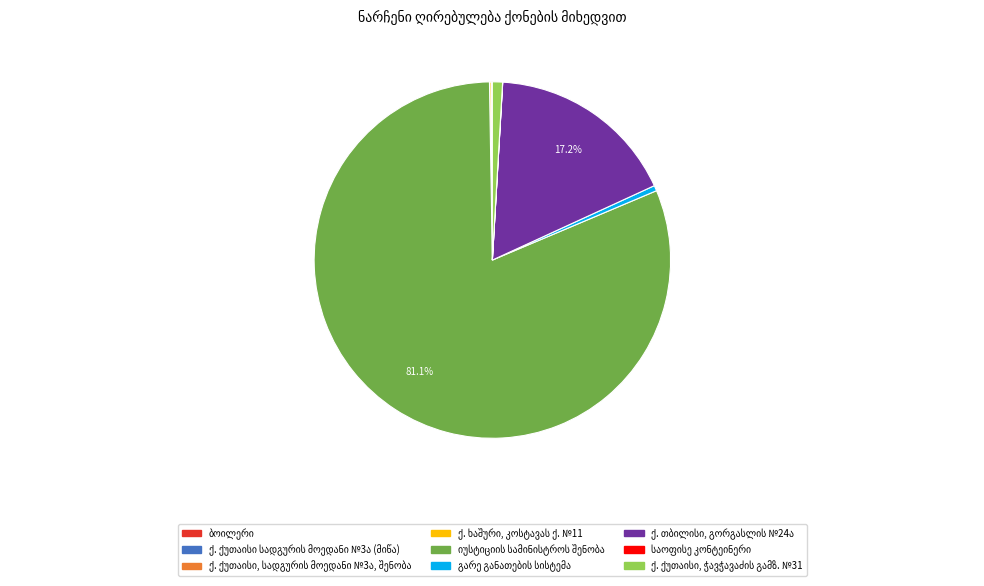

Is there a majority slice in this chart?

Yes